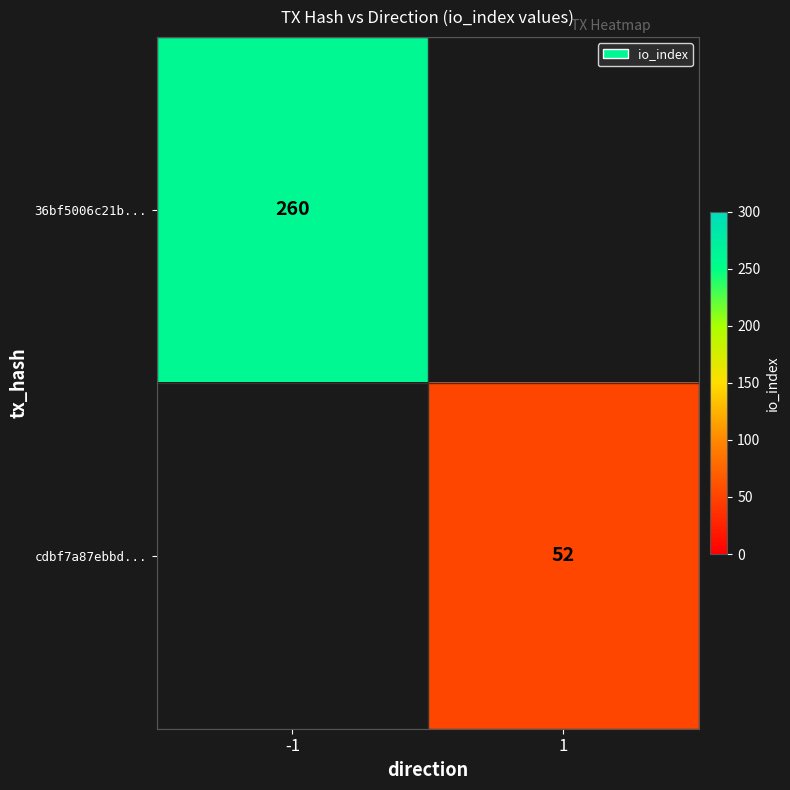

The value of 36bf5006c21b... at -1 is 392. True or false?

False